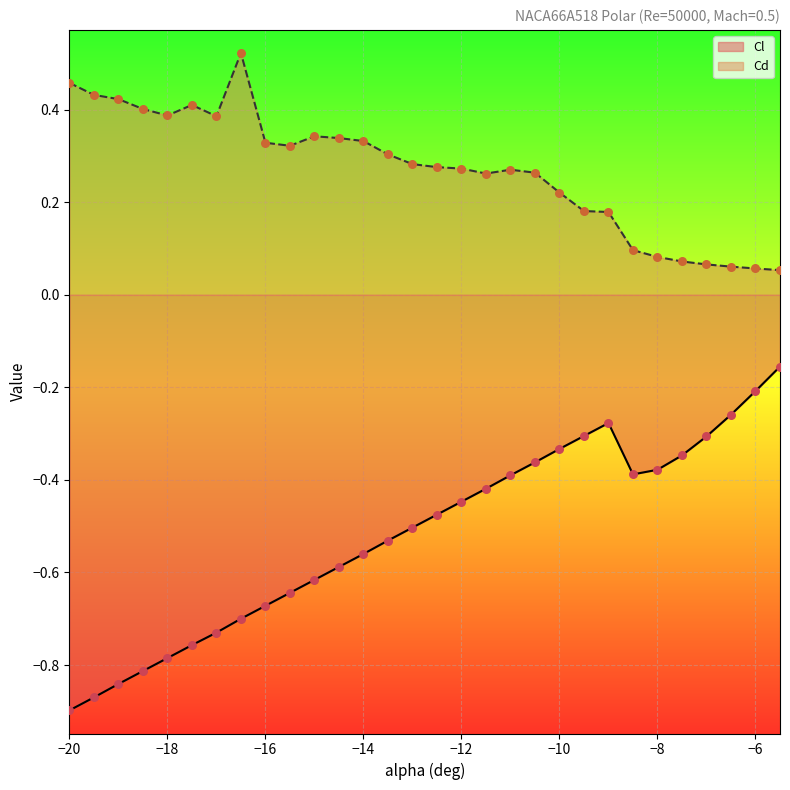

At how many categories does at least one series exceed 0?

30